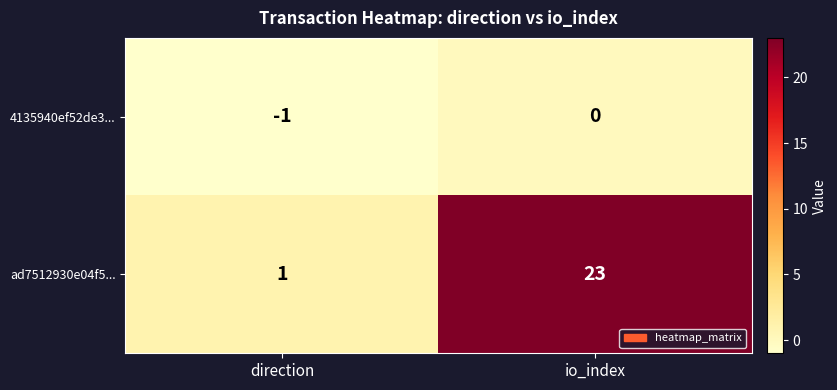

At which category is the sum across all series the highest?

io_index